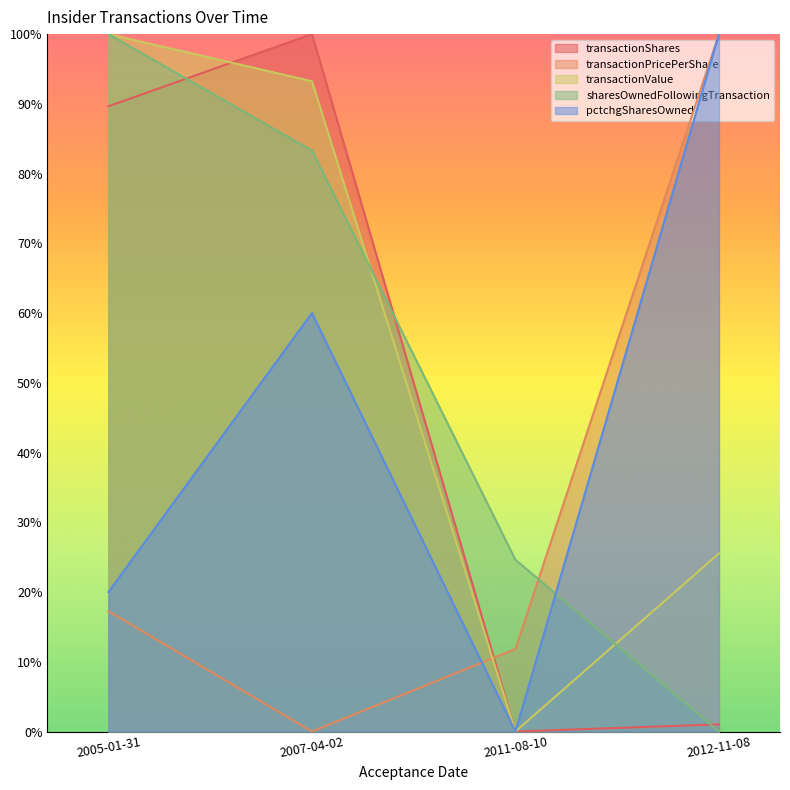

The value of sharesOwnedFollowingTransaction at 2005-01-31 is 100.0. True or false?

True